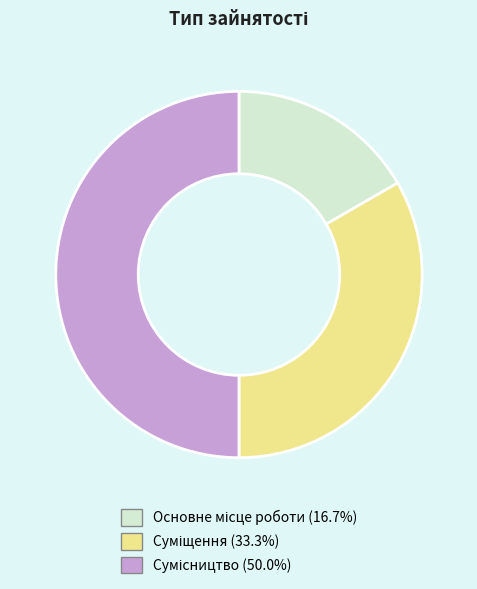

Count the number of slices in the pie.

3